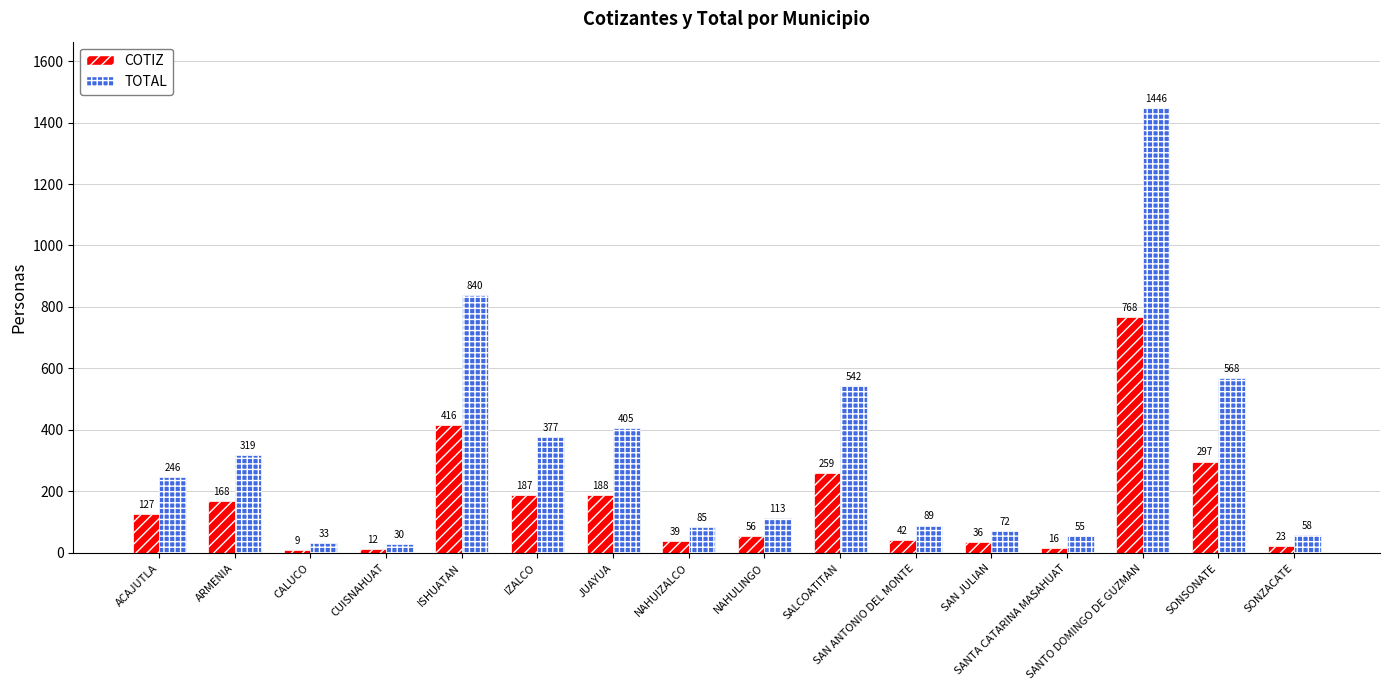

What is the label of the 16th bar from the left?

SONZACATE